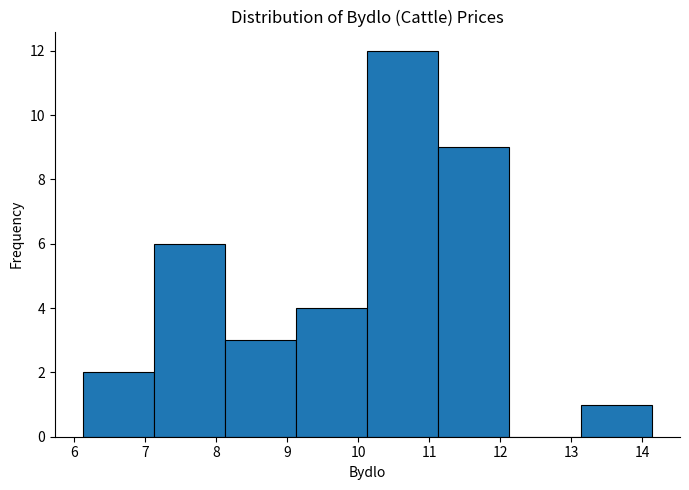

Reading left to right, transcribe this chart: for each bar, give the range it covers on the x-axis and its height. Neither the bar edges nor the heights are printed on the chart, so give them approximately, as read against the axes.

6.13 to 7.13: 2
7.13 to 8.13: 6
8.13 to 9.13: 3
9.13 to 10.13: 4
10.13 to 11.13: 12
11.13 to 12.13: 9
12.13 to 13.13: 0
13.13 to 14.13: 1